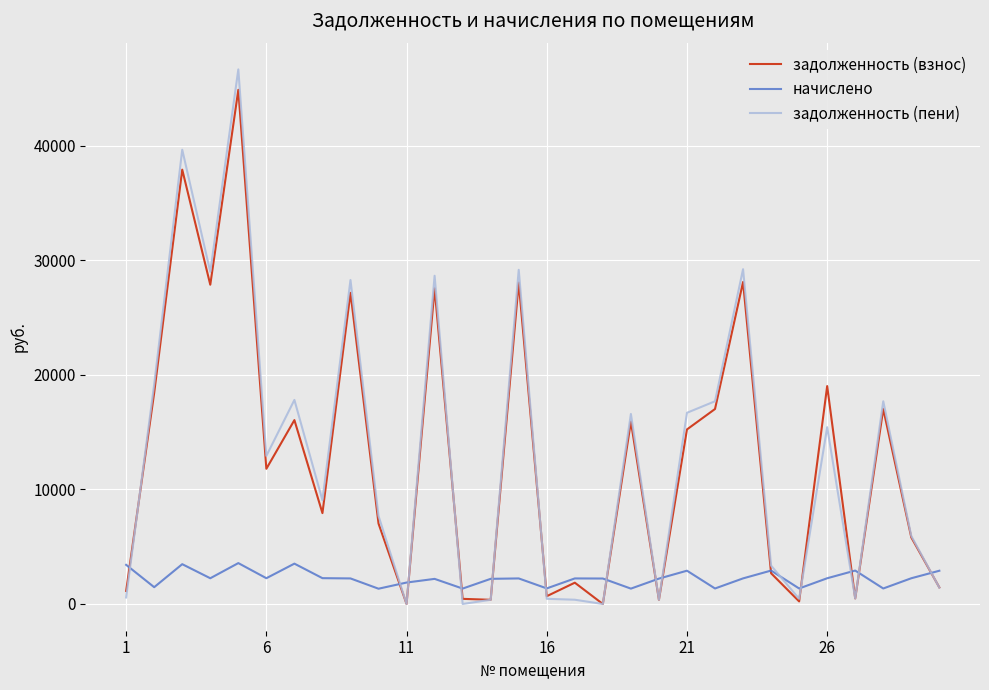

Which series has the largest range (max minus min)?

задолженность (пени)